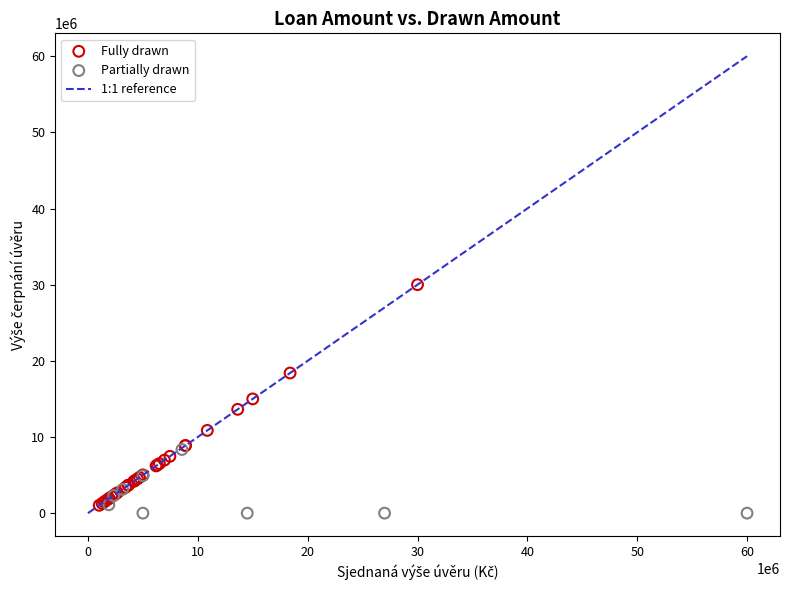

Which series has the widest spread of Y values?

Fully drawn